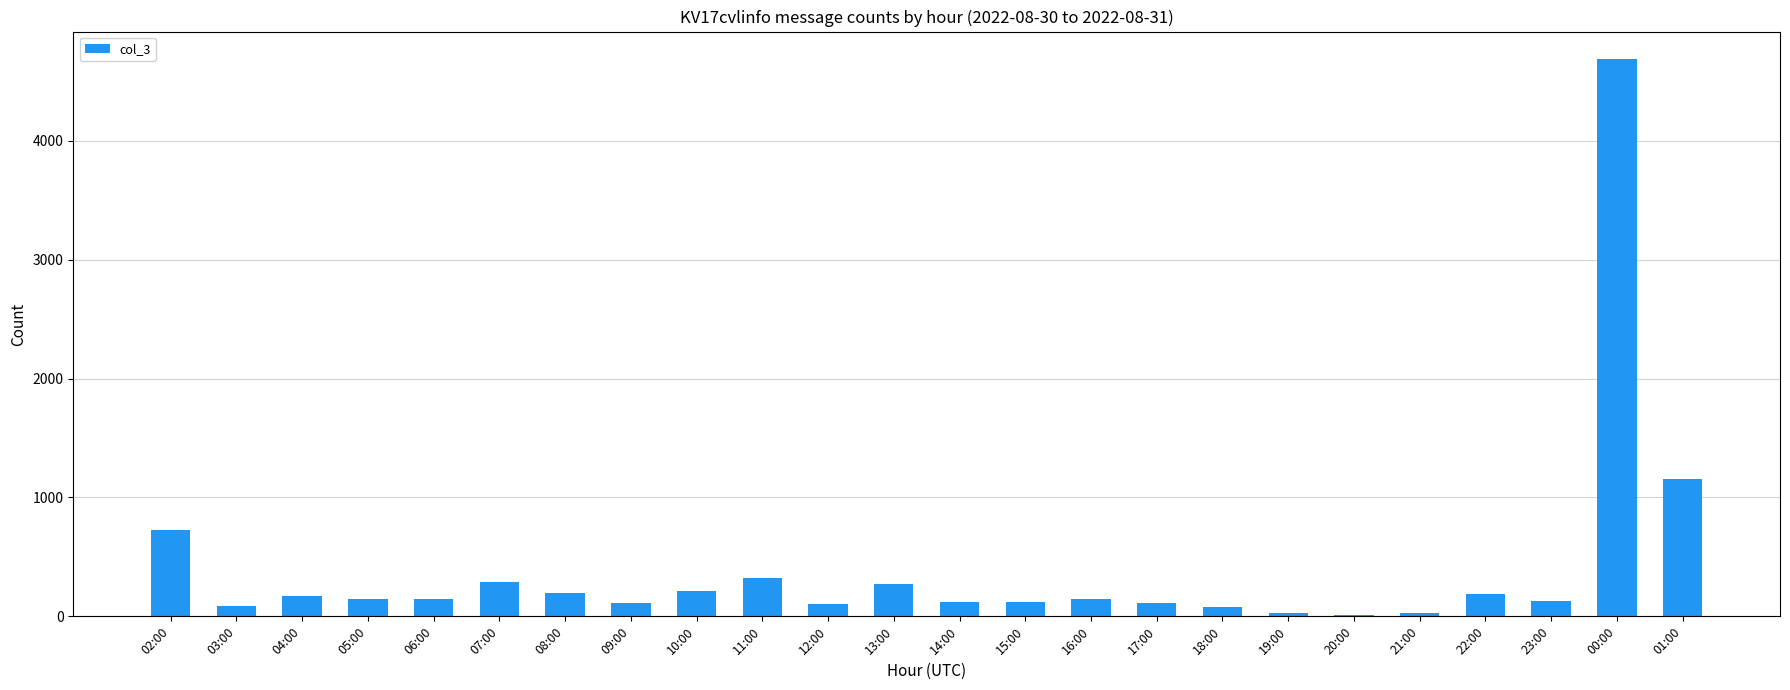

Which category has the highest value across all series?

00:00